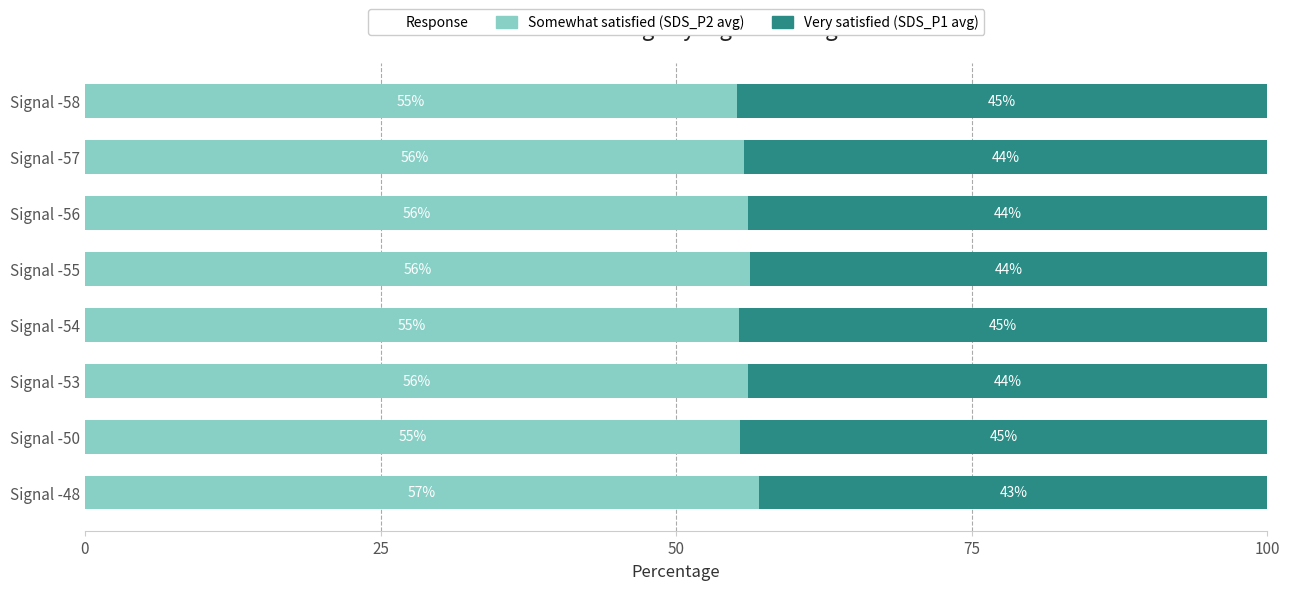

What is the total value across all series at Signal -56?

100.0